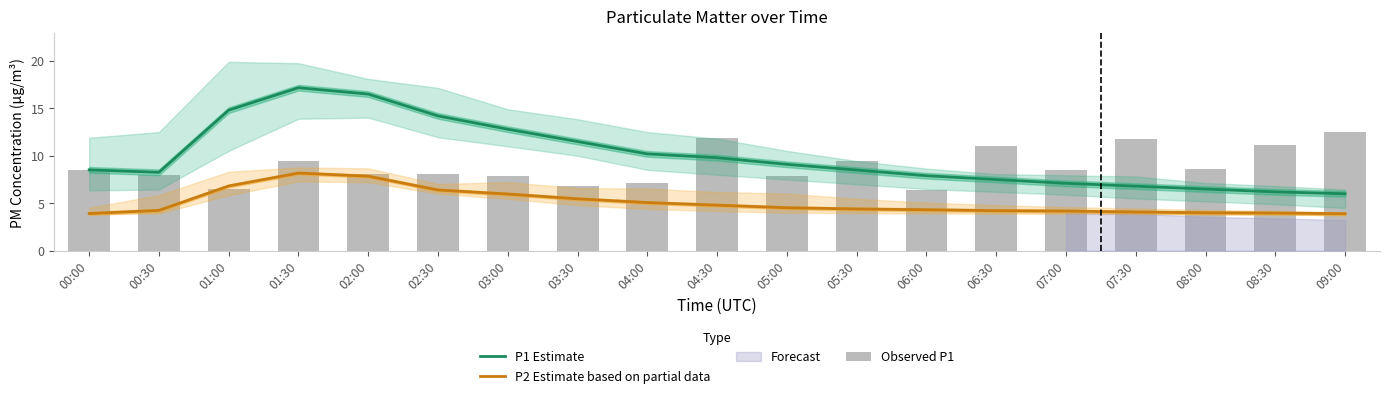

Reading left to right, list all the values displayed in this chart.

P1 Estimate: 00:00=8.5	00:30=8.3	01:00=14.8	01:30=17.2	02:00=16.5	02:30=14.2	03:00=12.8	03:30=11.5	04:00=10.2	04:30=9.8	05:00=9.1	05:30=8.5	06:00=7.9	06:30=7.5	07:00=7.1	07:30=6.8	08:00=6.5	08:30=6.2	09:00=6.0
P2 Estimate based on partial data: 00:00=3.9	00:30=4.2	01:00=6.8	01:30=8.2	02:00=7.8	02:30=6.4	03:00=6.0	03:30=5.5	04:00=5.1	04:30=4.8	05:00=4.5	05:30=4.4	06:00=4.3	06:30=4.2	07:00=4.2	07:30=4.1	08:00=4.0	08:30=4.0	09:00=3.9
Observed P1: 00:00=8.5	00:30=8.0	01:00=6.5	01:30=9.4	02:00=8.1	02:30=8.1	03:00=7.8	03:30=6.8	04:00=7.1	04:30=11.9	05:00=7.8	05:30=9.4	06:00=6.3	06:30=11.0	07:00=8.6	07:30=11.8	08:00=8.7	08:30=11.2	09:00=12.5